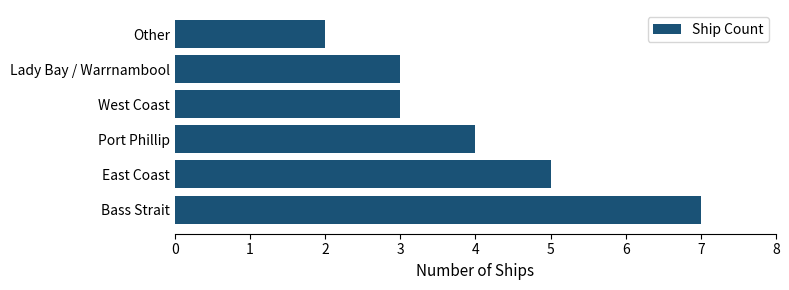

What is the sum of all values?

24